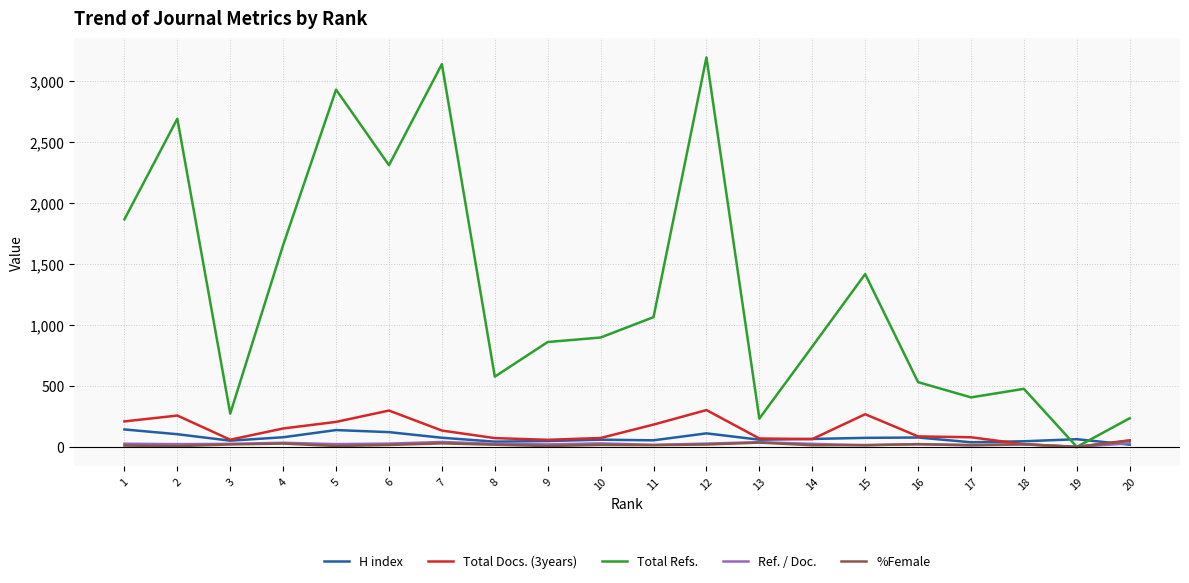

At which category is the sum across all series the highest?

12